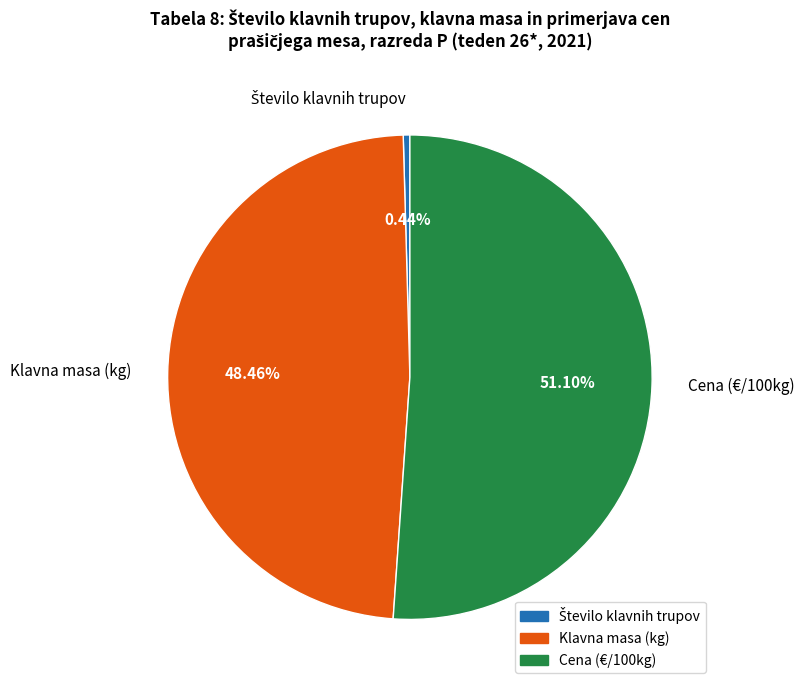

Is there a majority slice in this chart?

Yes